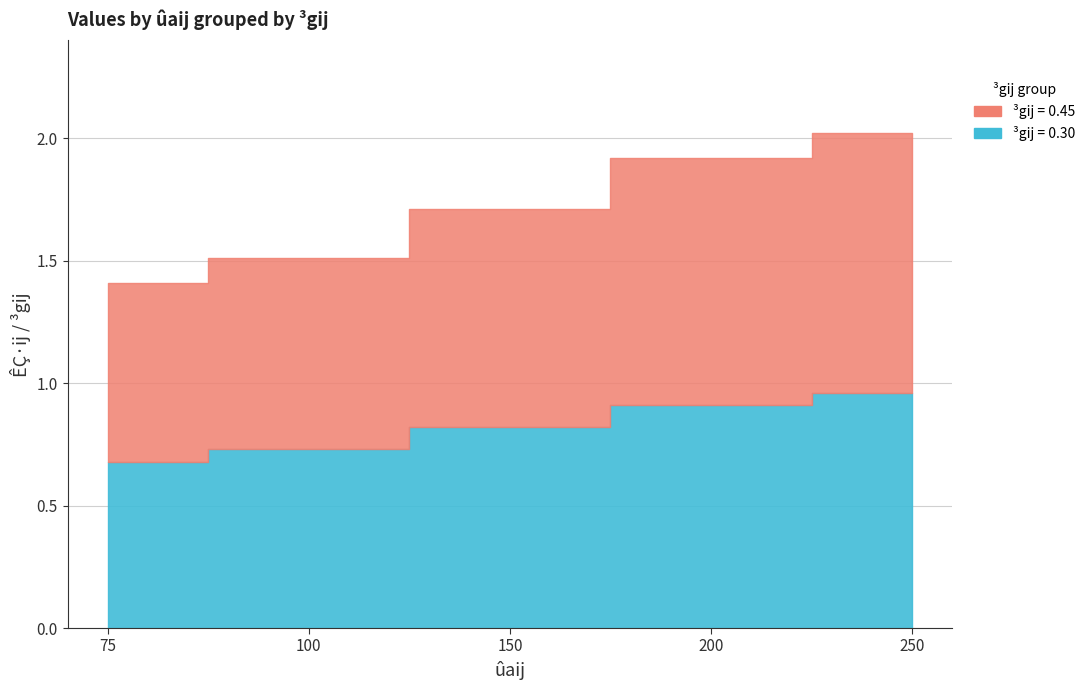

True or false: 0.30 has a value of 1.4 at 150.

False